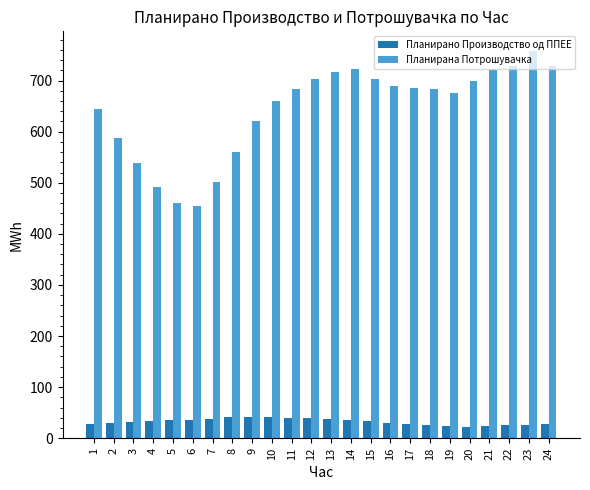

How many categories are shown in the chart?

24